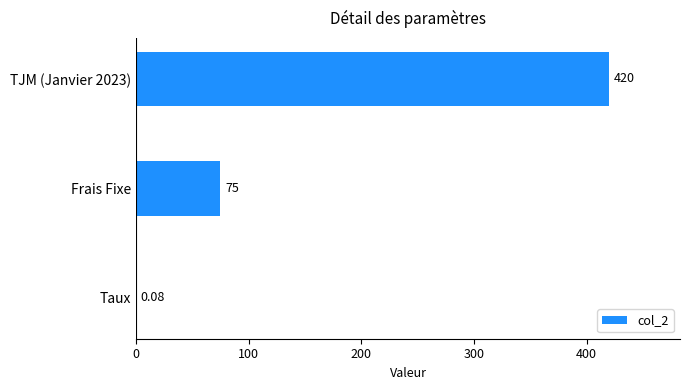

At which label is the value closest to 210?

Frais Fixe